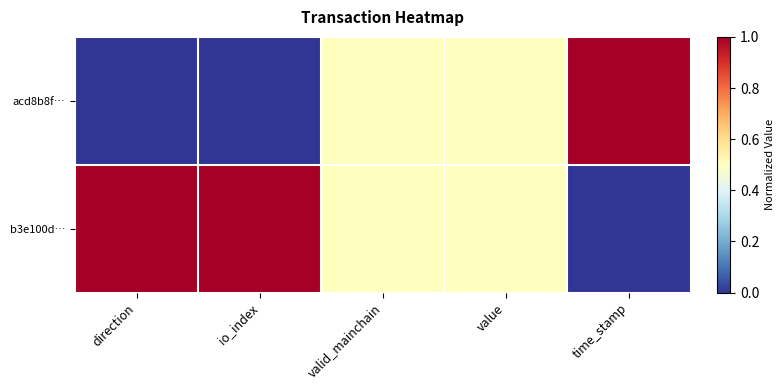

Which label corresponds to the largest value in the chart?

time_stamp